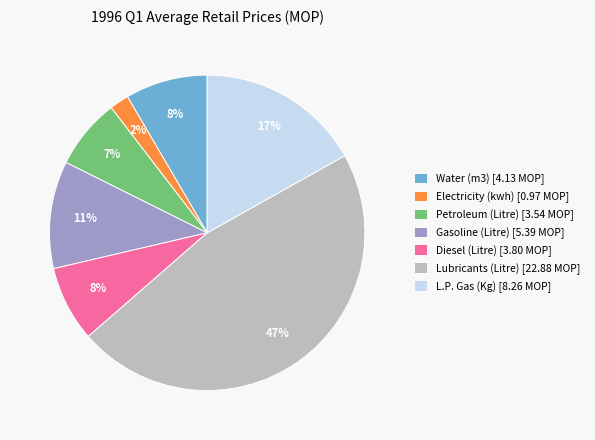

Between Electricity (kwh) [0.97 MOP] and Diesel (Litre) [3.80 MOP], which is larger?

Diesel (Litre) [3.80 MOP]